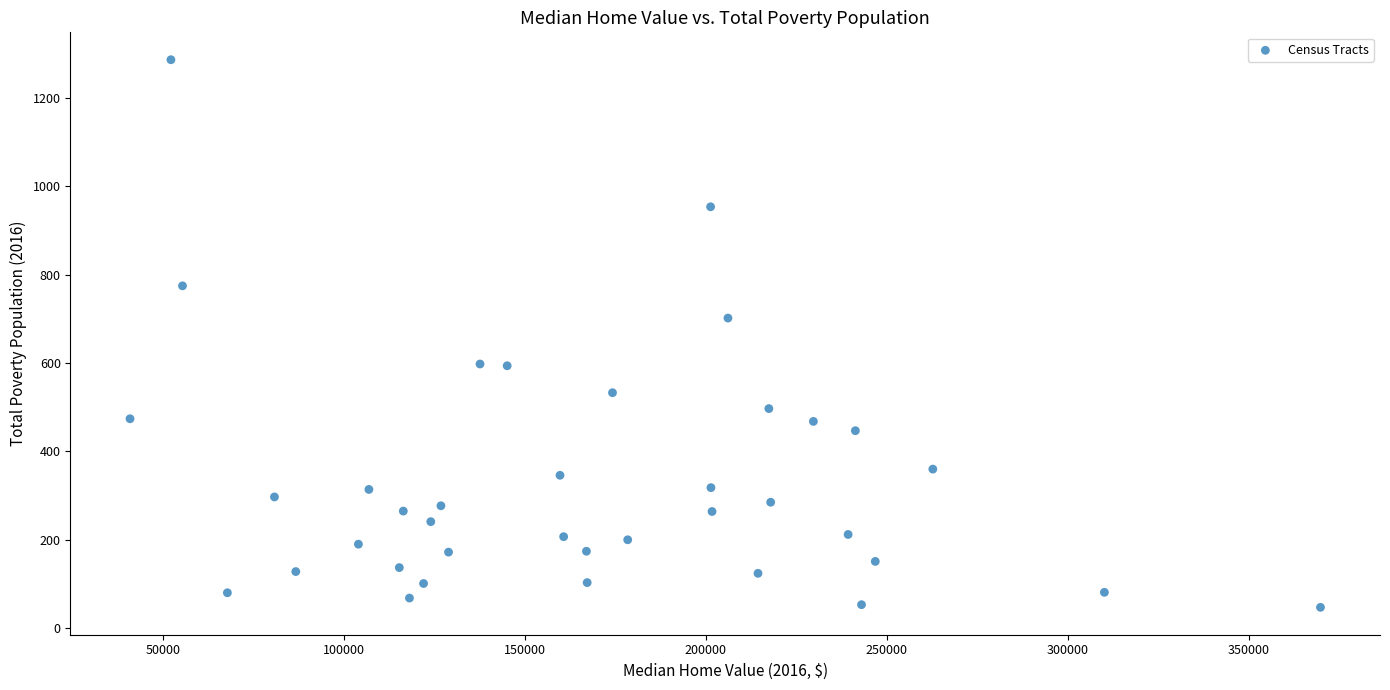

What Y value in the scatter plot is closest to 667?

702